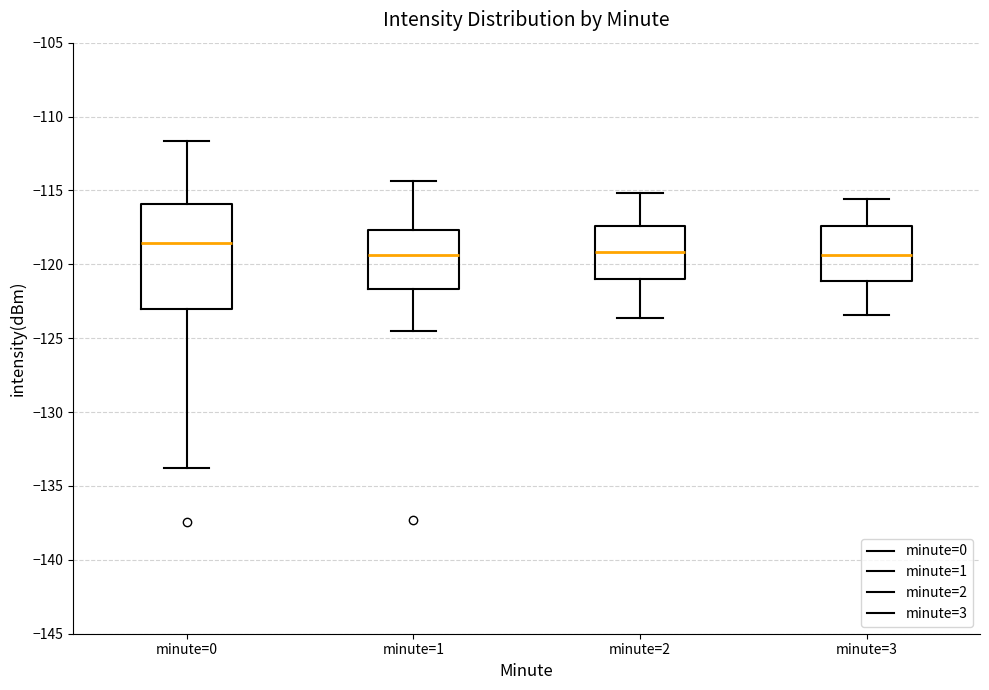

Reading left to right, transcribe this box plot: for each box, give where its median line is, the range the box spans, and where its two whiskers end, as read against the y-axis. The values are not printed on the chart, so give them approximately, as read against the axis.

minute=0: median -118.5, box -123.0 to -116.0, whiskers -134.0 to -111.5
minute=1: median -119.5, box -121.5 to -117.5, whiskers -124.5 to -114.5
minute=2: median -119.0, box -121.0 to -117.5, whiskers -123.5 to -115.0
minute=3: median -119.5, box -121.0 to -117.5, whiskers -123.5 to -115.5